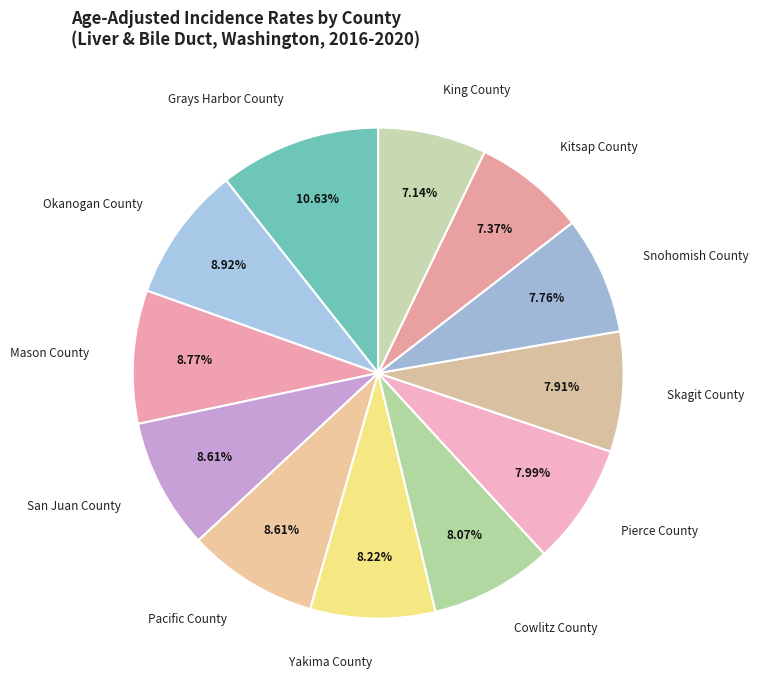

To the nearest percent, what is the combined percentage of Mason County and Cowlitz County?

17%